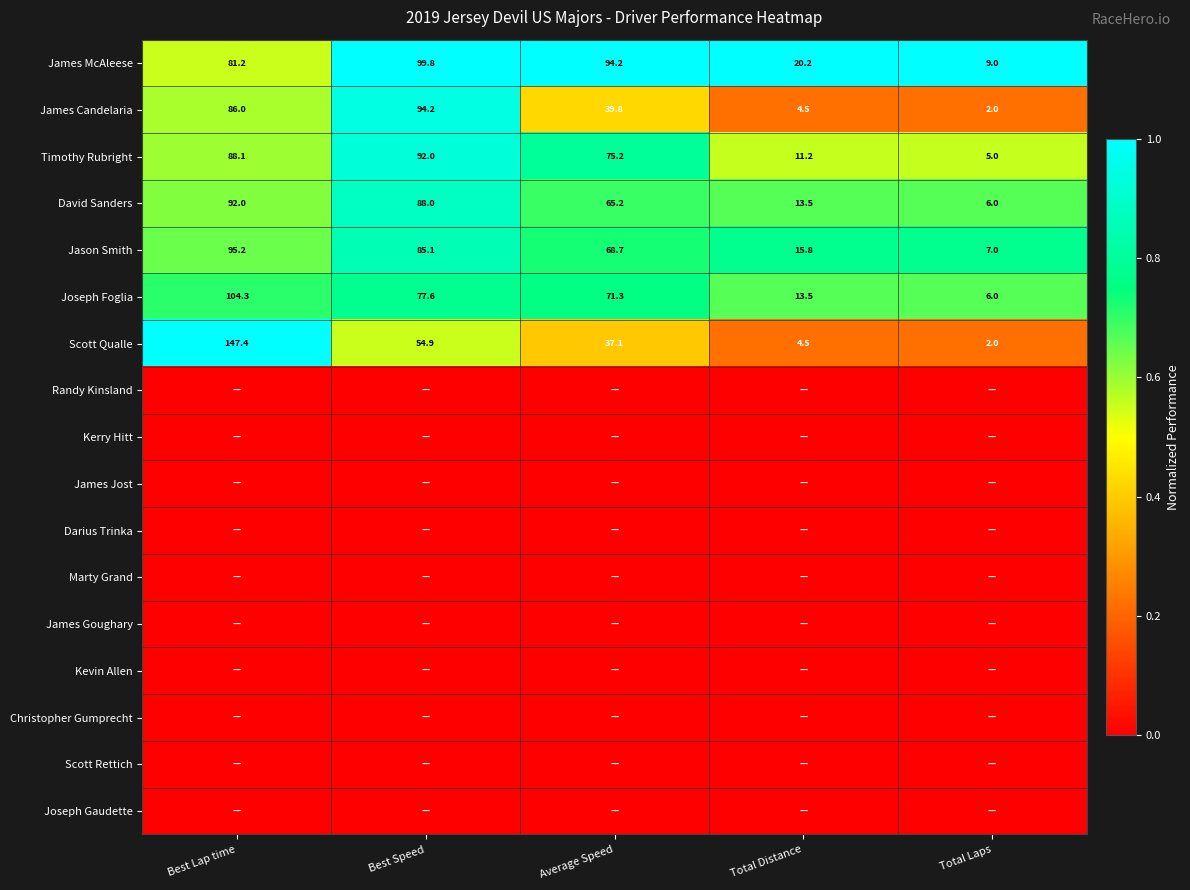

What is the difference between the maximum and minimum values in the James Candelaria series?

92.2